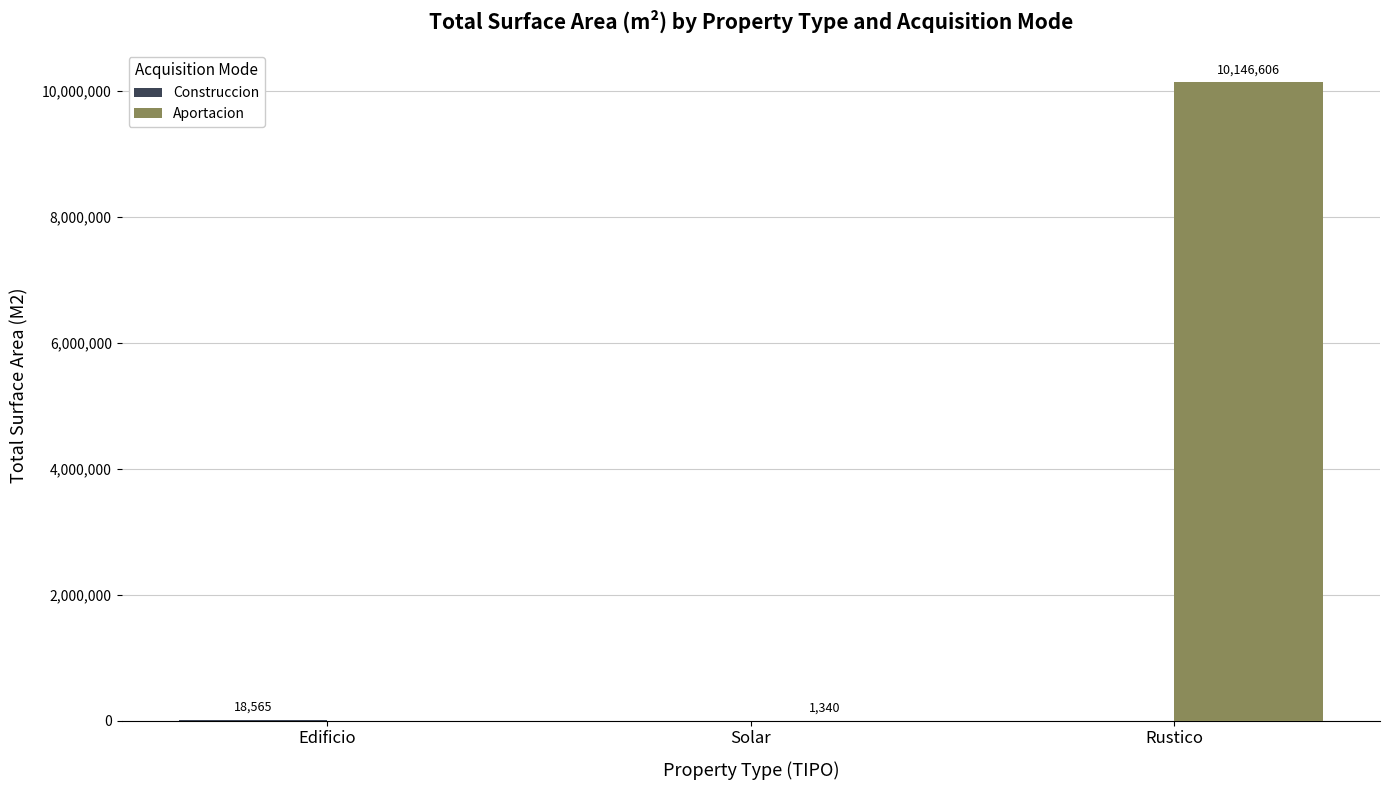

Is it true that Aportacion equals 1340 at Solar?

True